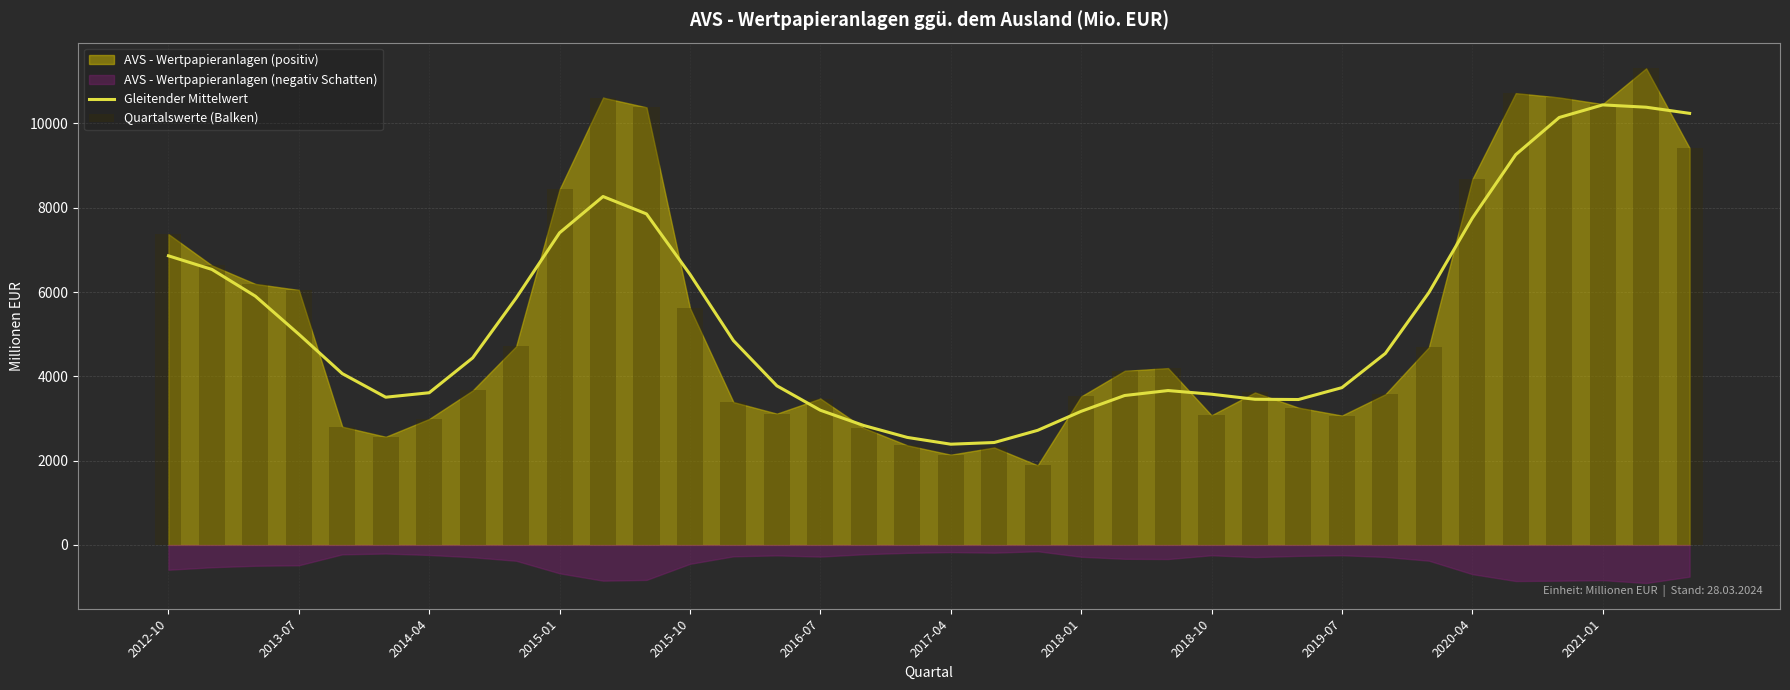

Between 20 and 32, which series saw the biggest shift?

Quartalswerte (Balken)